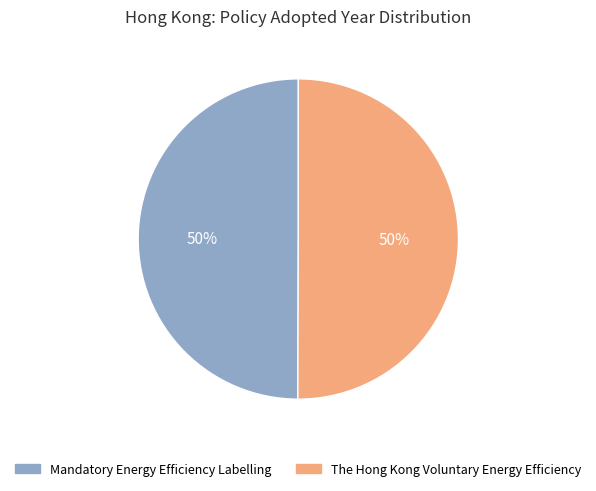

The The Hong Kong Voluntary Energy Efficiency slice represents 39% of the pie. True or false?

False